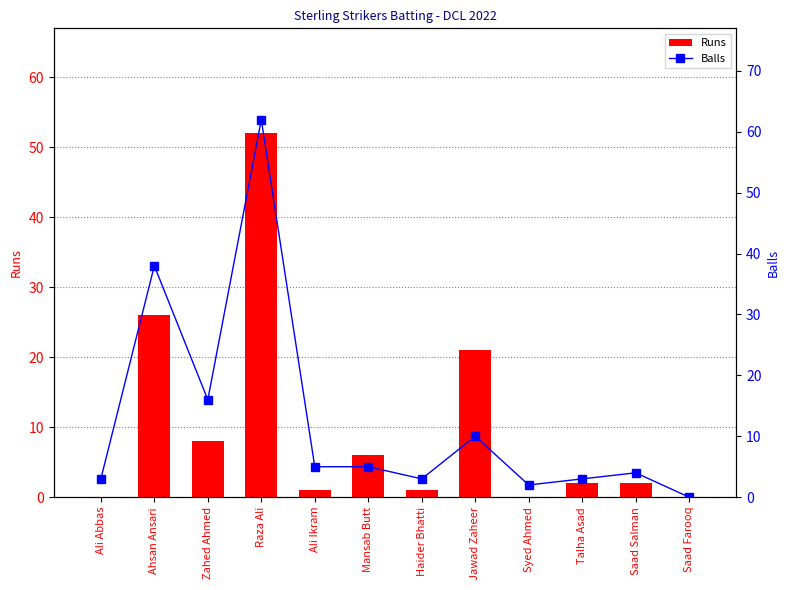

How many values in the Runs series are below 2?

5